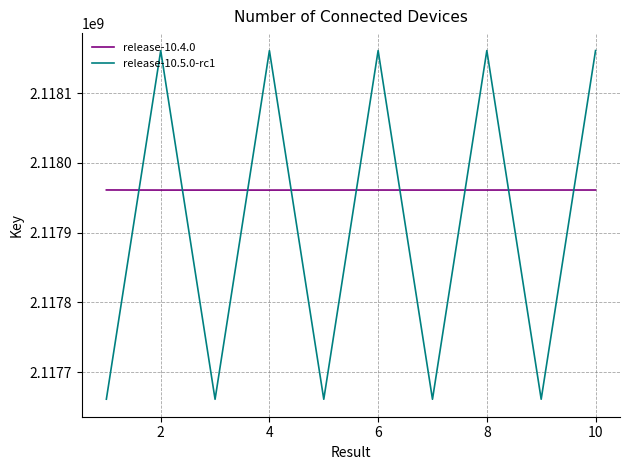

Rank the series by their average value, from lowest to highest.

release-10.5.0-rc1, release-10.4.0